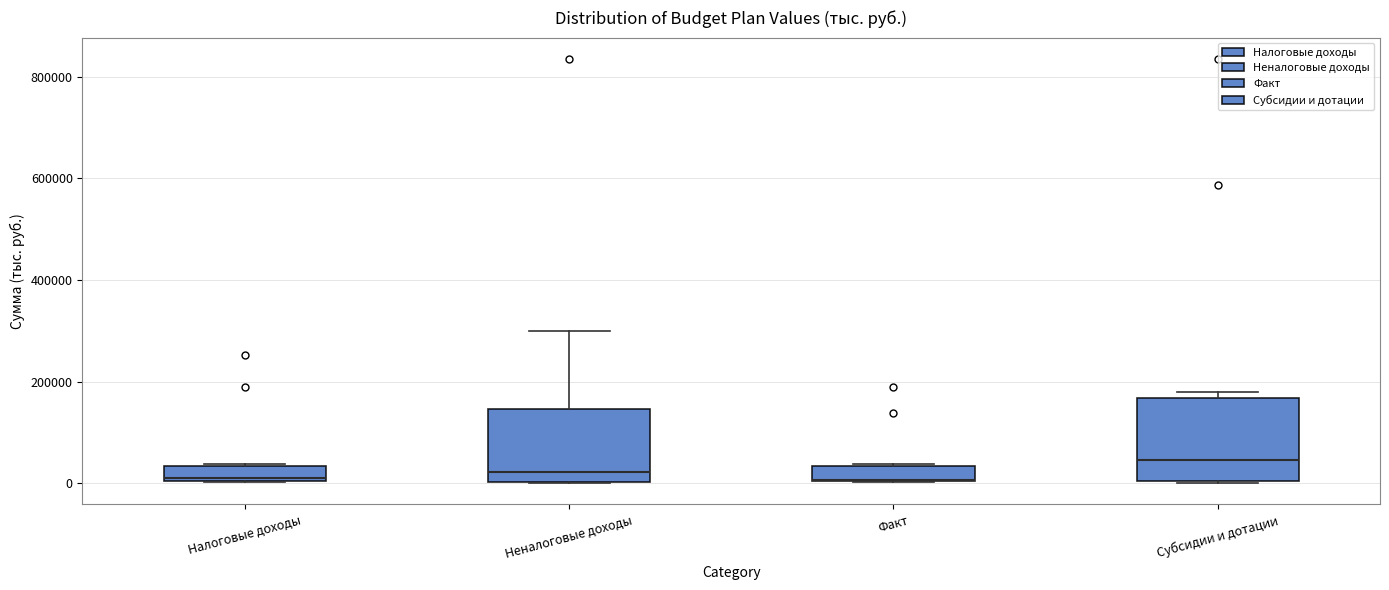

Reading left to right, read every box against the y-axis: the position of its median line, the range the box covers, and the ends of its whiskers. The values are not printed on the chart, so give them approximately, as read against the axis.

Налоговые доходы: median 20000, box 0 to 40000, whiskers 0 to 40000
Неналоговые доходы: median 20000, box 0 to 140000, whiskers 0 to 300000
Факт: median 0 (drawn on the box's lower edge), box 0 to 40000, whiskers 0 to 40000
Субсидии и дотации: median 40000, box 0 to 160000, whiskers 0 to 180000